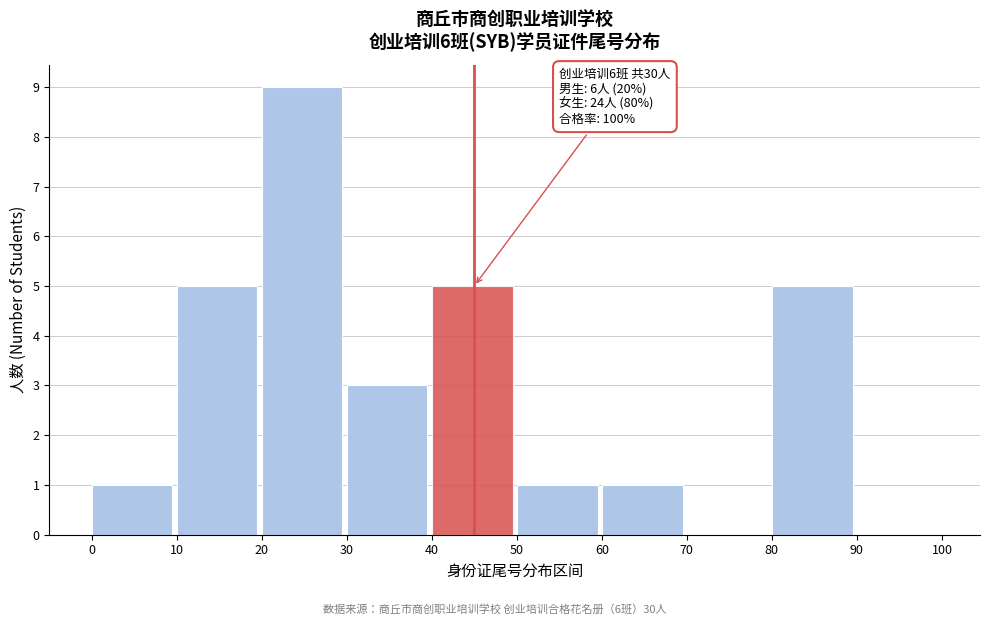

Over which range of the x-axis is the bar tallest?

20 to 30